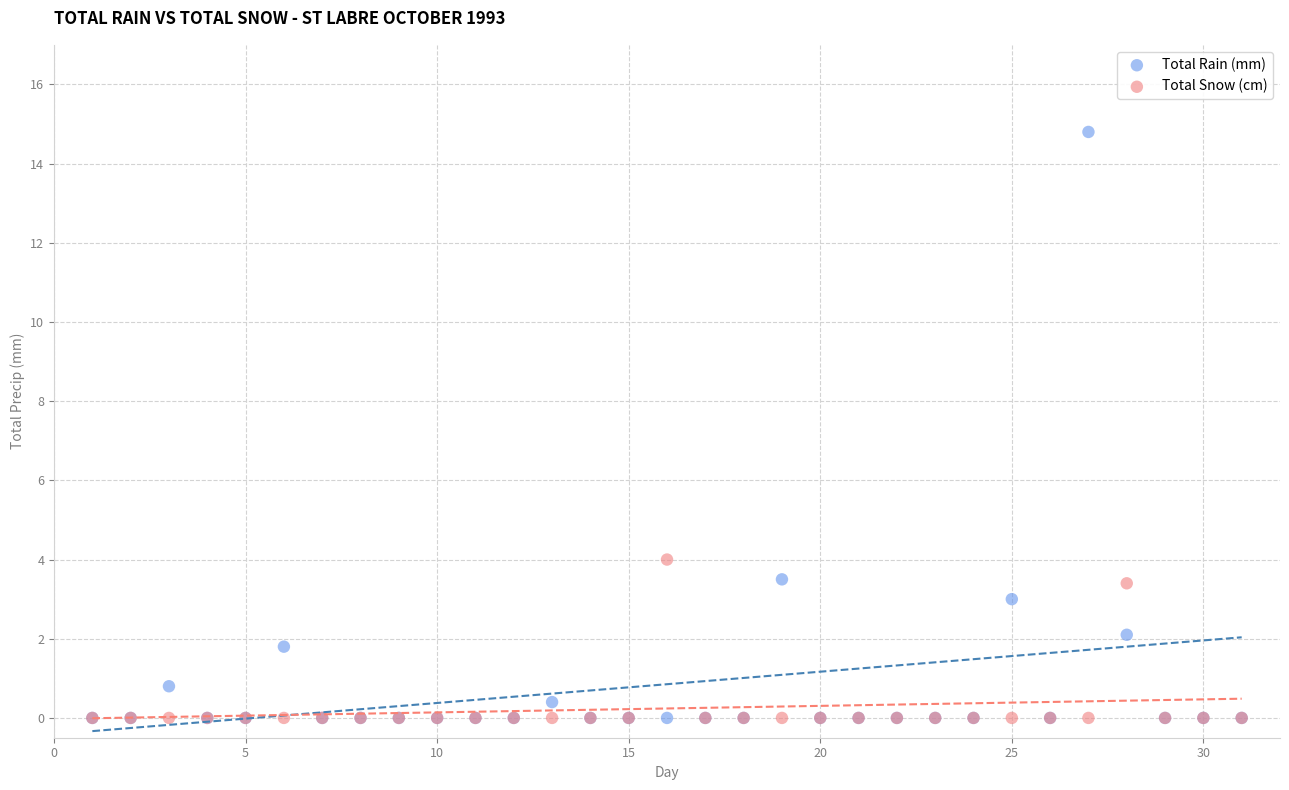

Which series has the largest Y range (max minus min)?

Total Rain (mm)